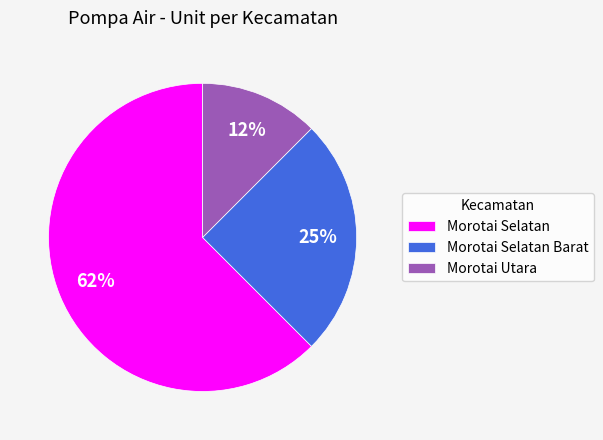

Which slice is the smallest?

Morotai Utara